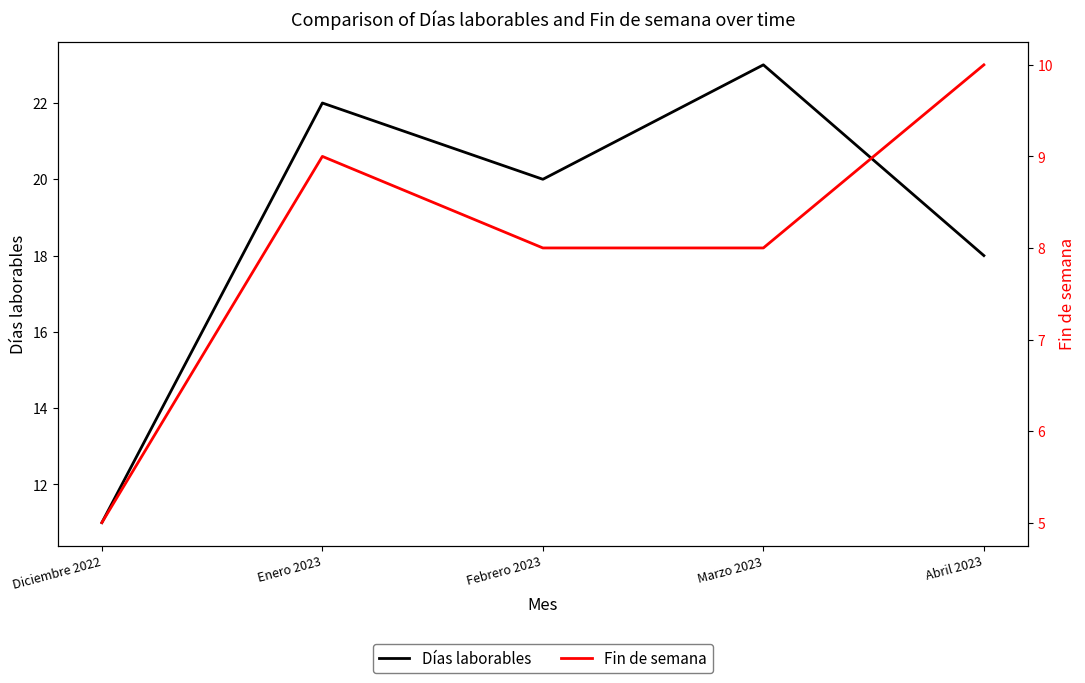

List the series in order of their peak value, highest first.

Días laborables, Fin de semana